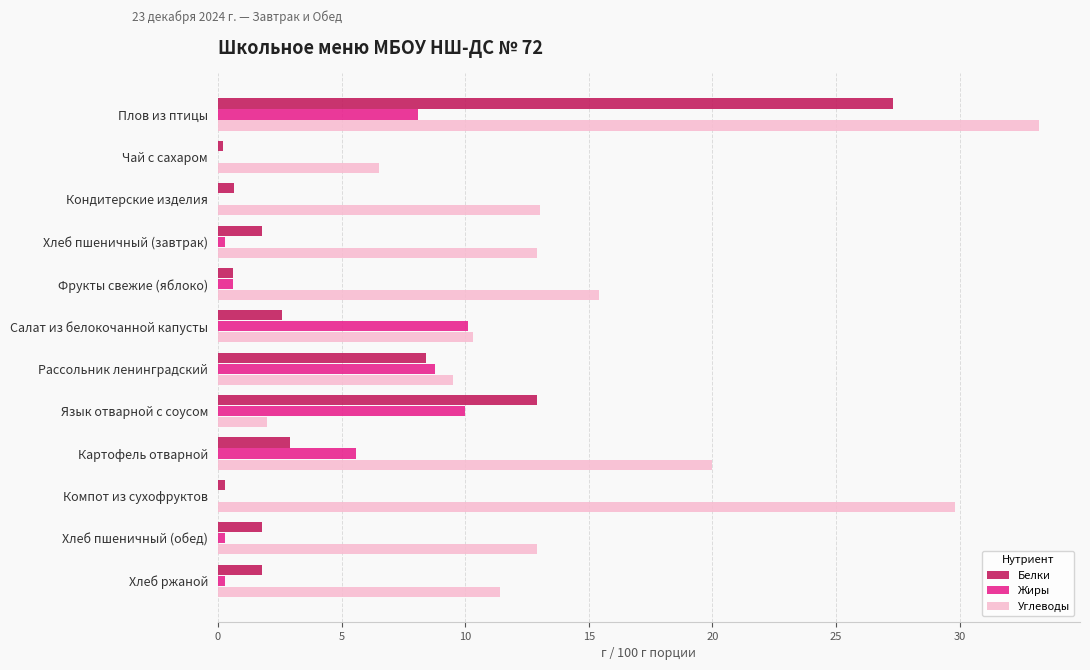

What is the total value across all series at Плов из птицы?

68.6